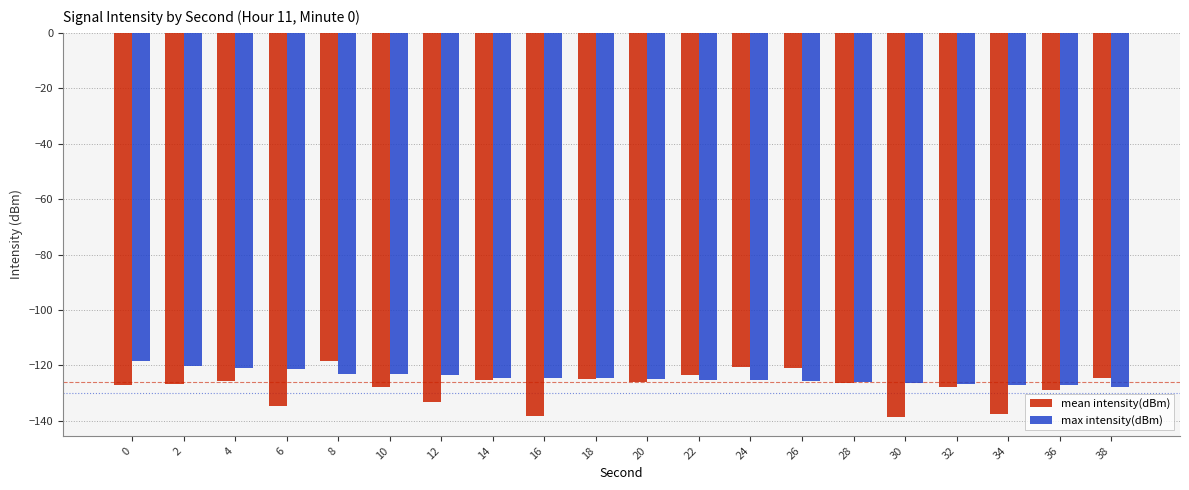

Rank the series at 34 from lowest to highest value.

mean intensity(dBm), max intensity(dBm)